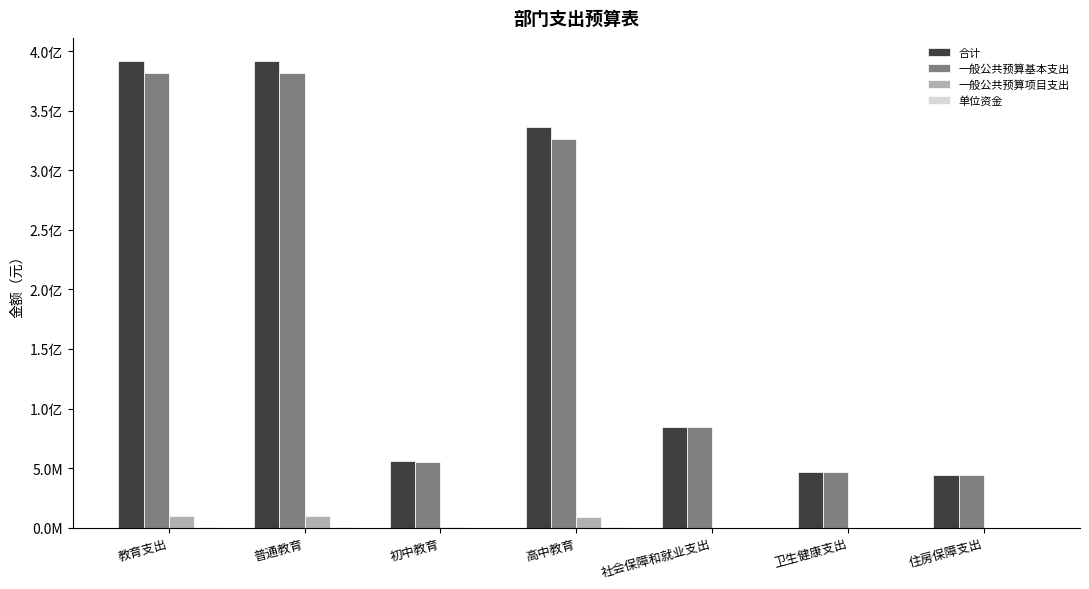

Are the bars grouped side by side (vs. stacked)?

Yes